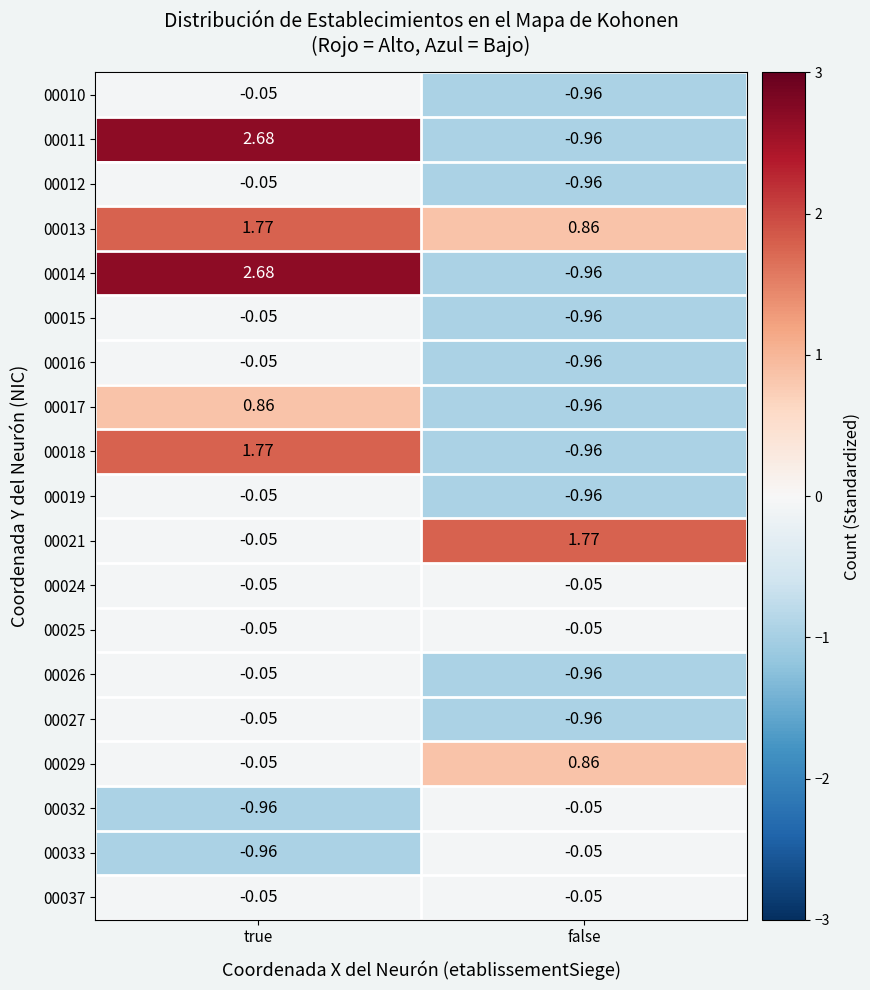

At which label does 00014 reach its minimum?

false